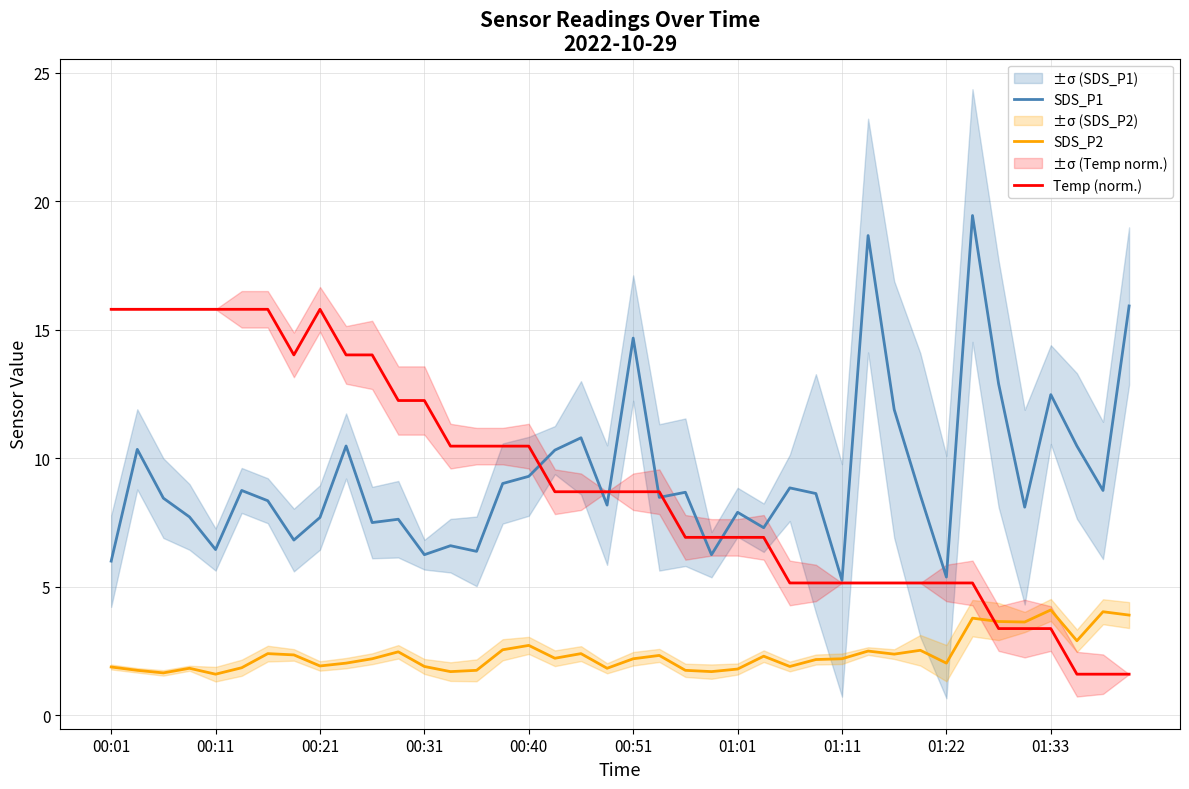

The SDS_P2 series shows 4.3 at 30. True or false?

False